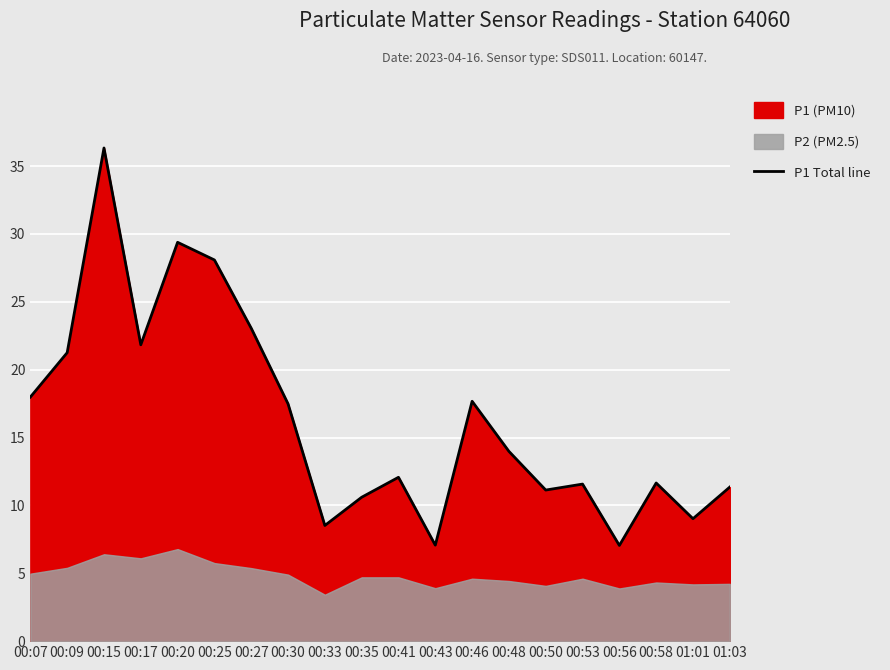

What is the smallest value displayed?

7.0